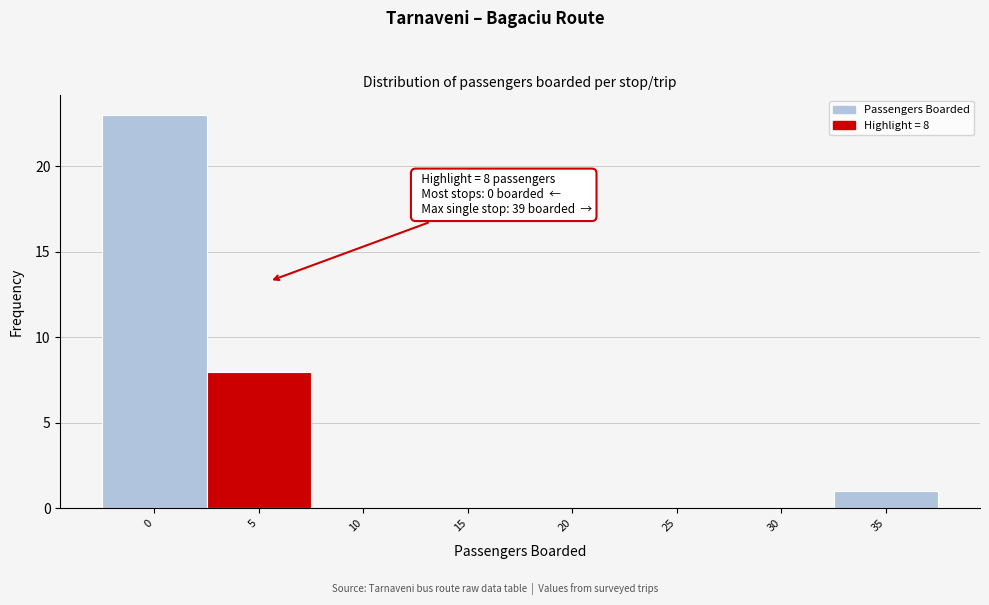

Reading right to left, what are all the values shown in this chart?

35=1	30=0	25=0	20=0	15=0	10=0	5=8	0=23